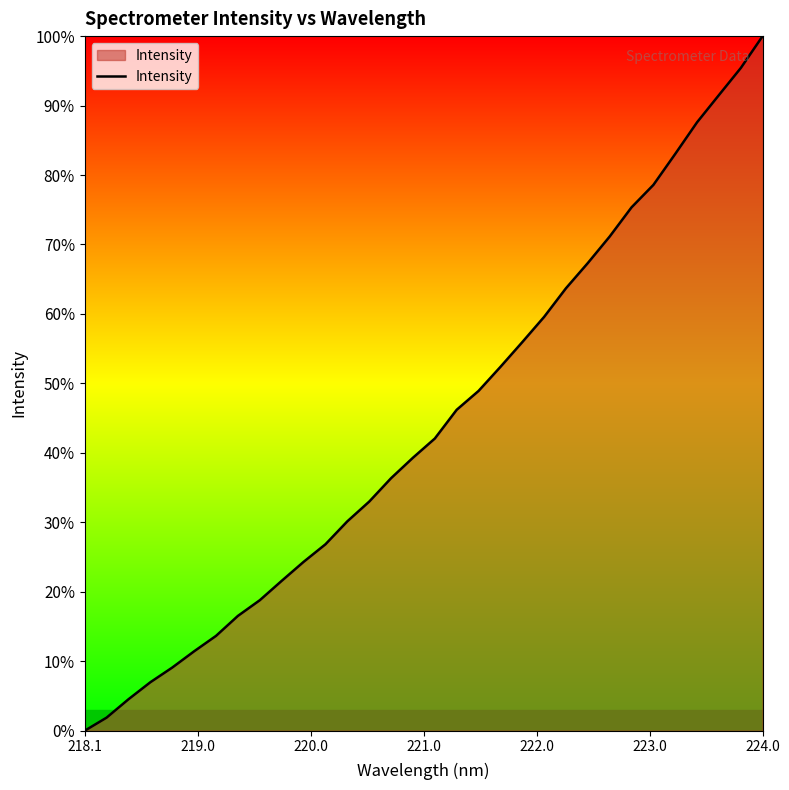

What is the greatest value displayed?

100.0